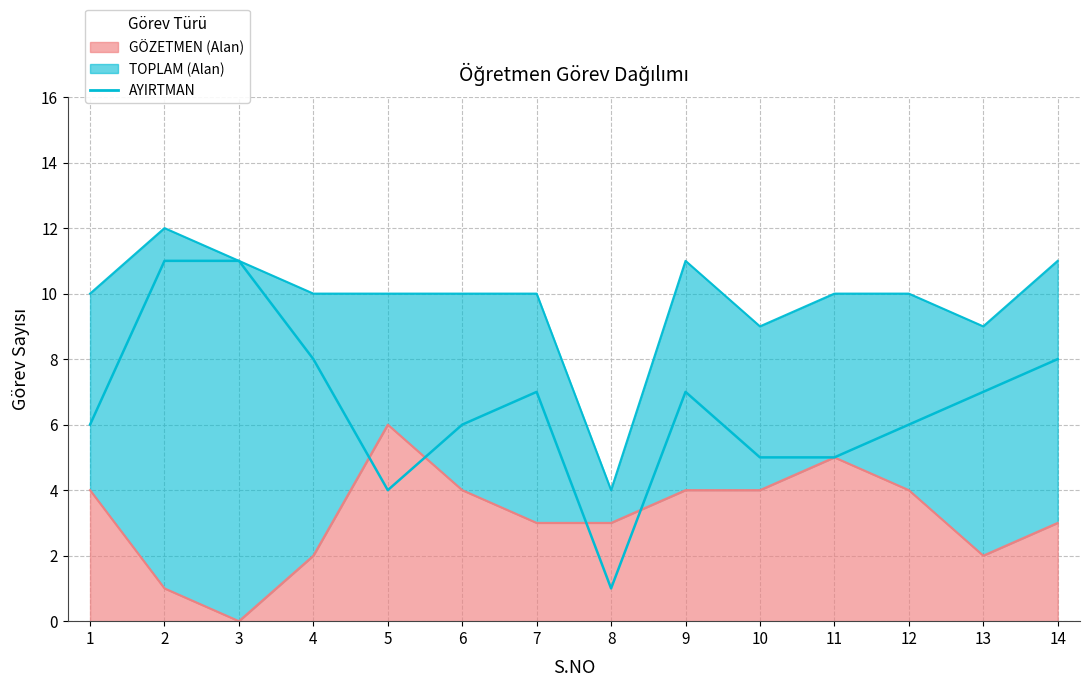

What is the difference between the maximum and second lowest values?

7